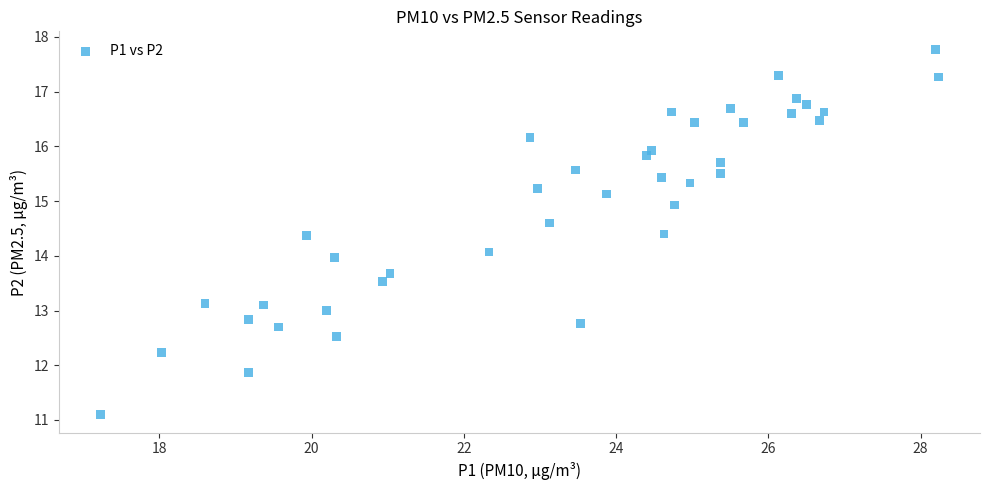

What is the range of Y values (max minus min)?

6.7